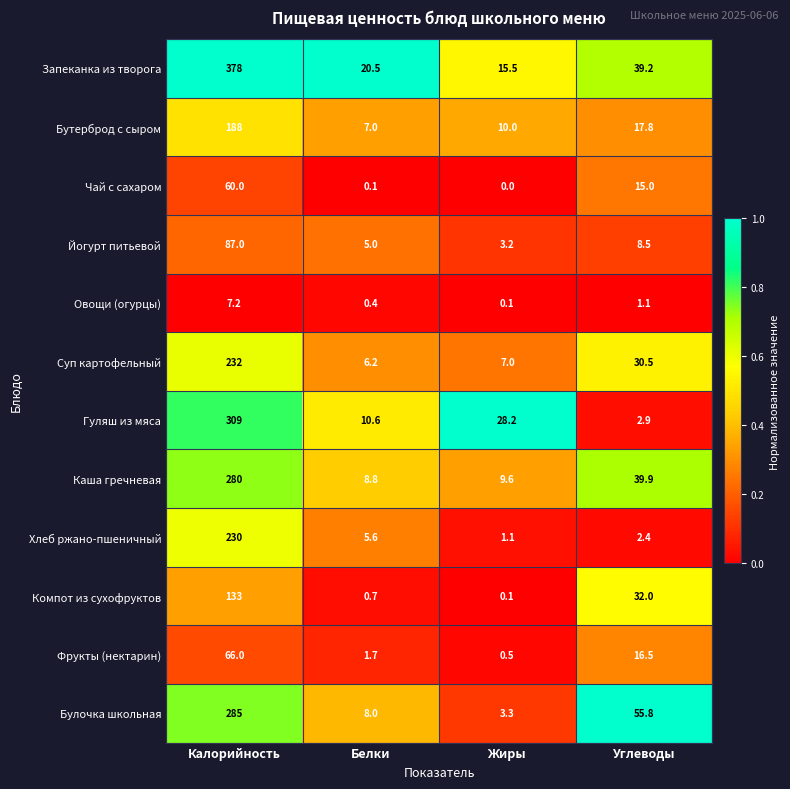

What is the approximate value of Бутерброд с сыром at Белки?

7.0